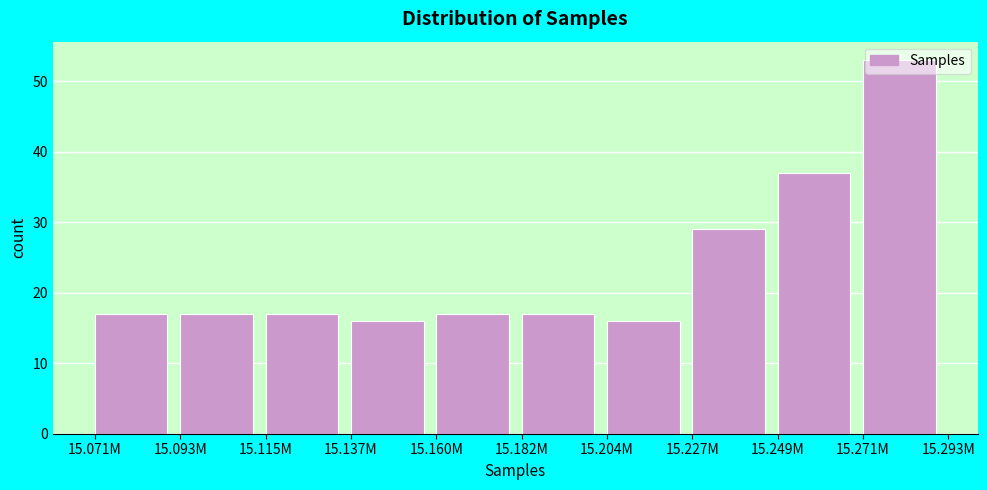

What is the change in value from 15.204M to 15.227M?

+13